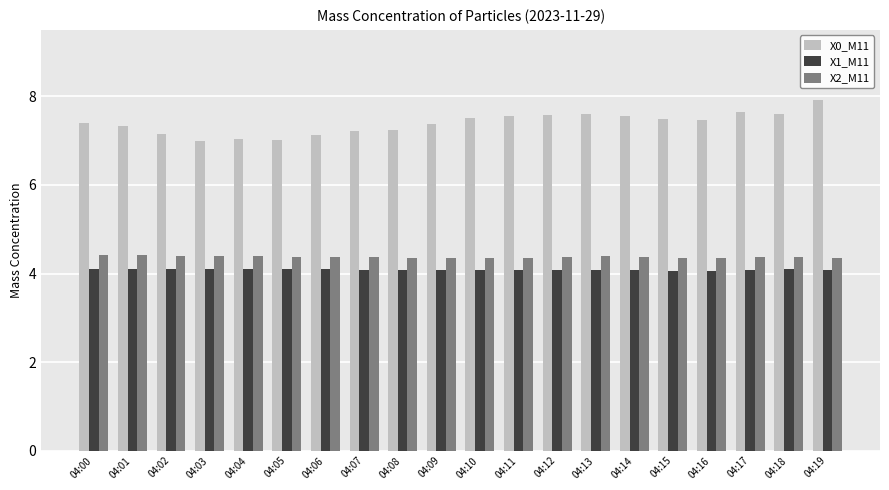

Read the X0_M11 value at 04:04.

7.0